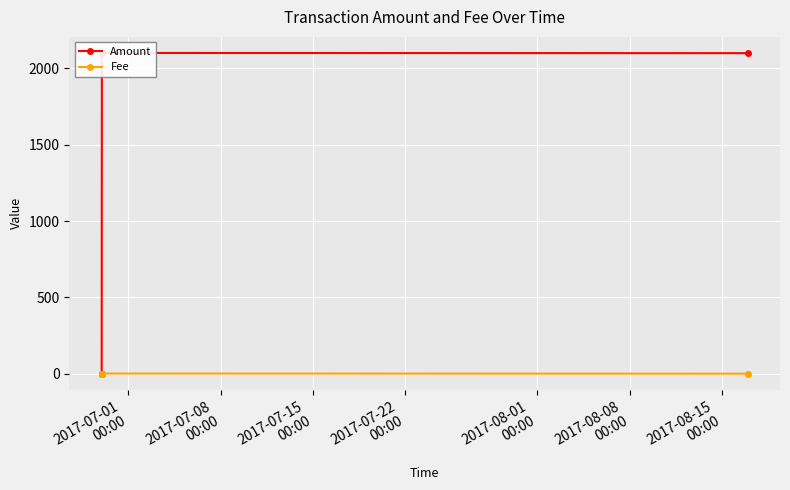

True or false: Fee has more than 2 points higher than both neighbors.

False